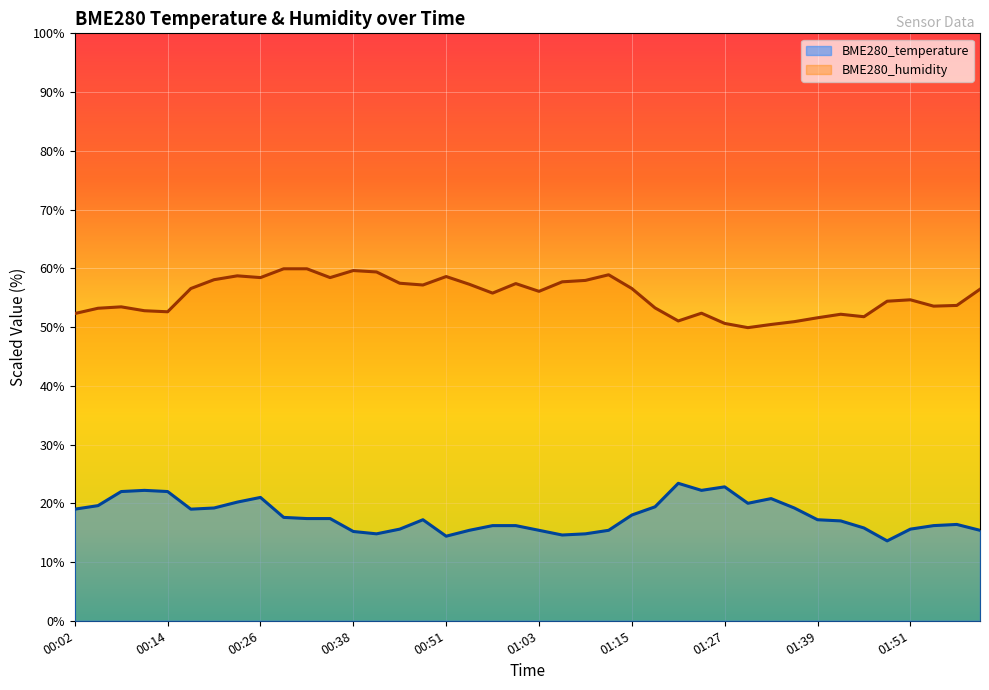

How many data points in BME280_temperature are less than 17?

18